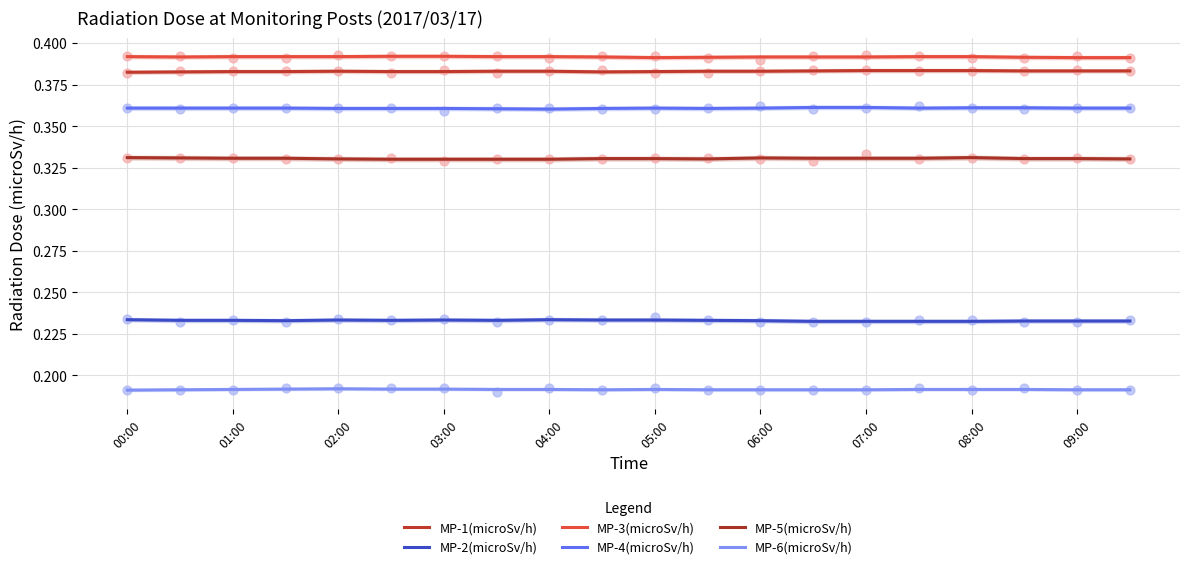

At how many categories does at least one series exceed 0?

20